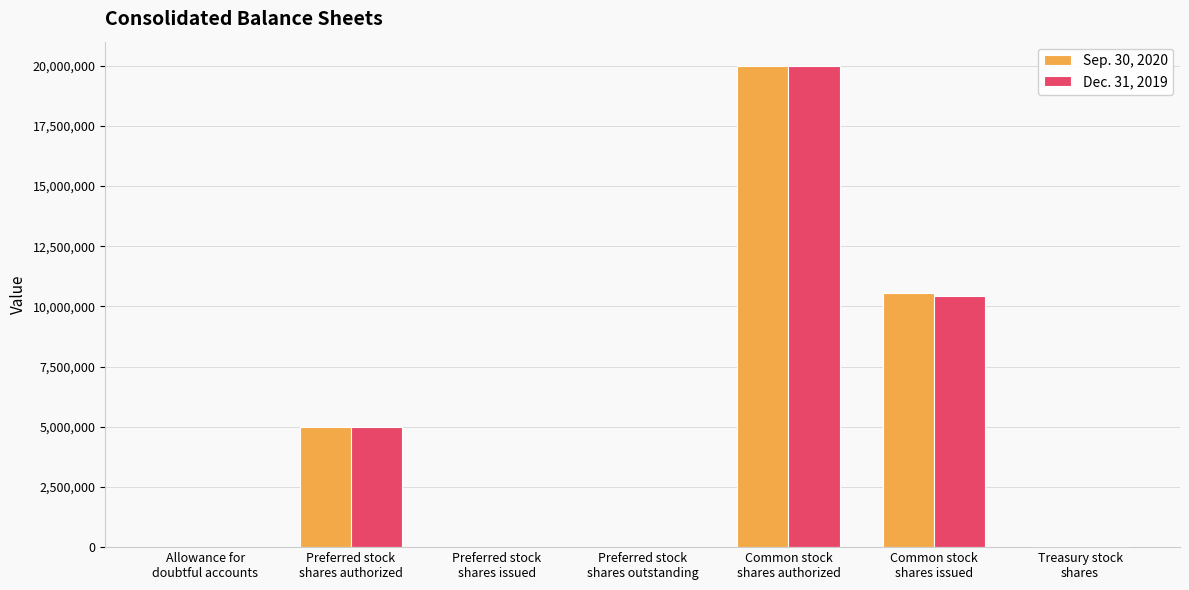

What is the average value of the Dec. 31, 2019 series?

5063896